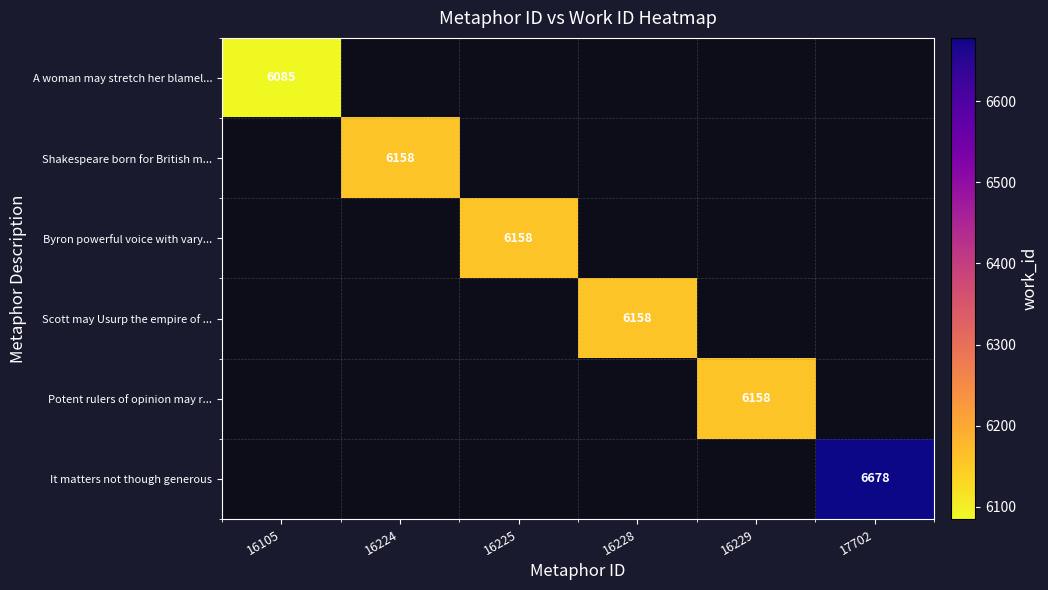

True or false: A woman may stretch her blamel... has a value of 6085 at 16105.

True